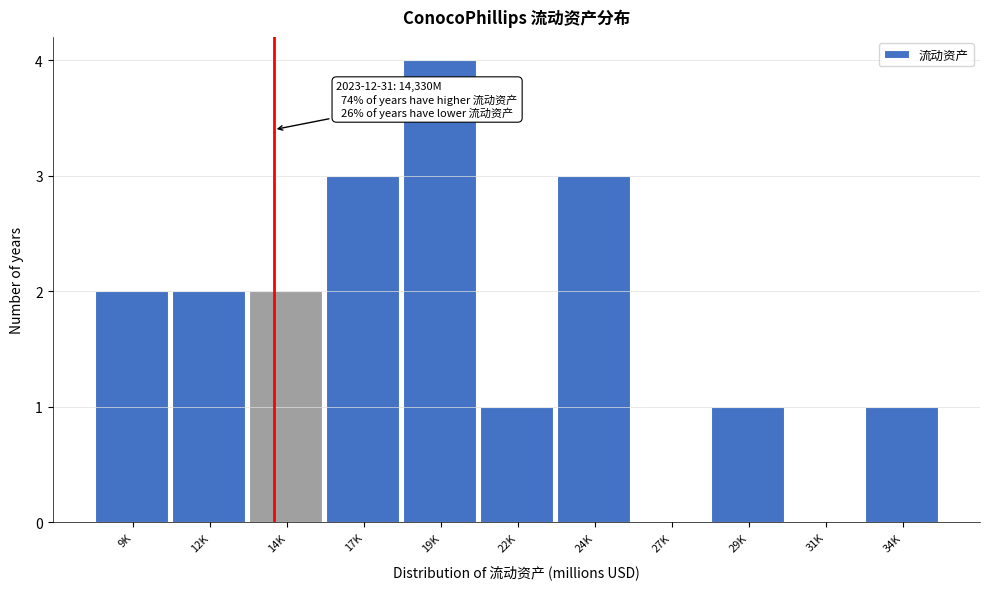

Reading right to left, extract all data points from this chart.

34K=1	31K=0	29K=1	27K=0	24K=3	22K=1	19K=4	17K=3	14K=2	12K=2	9K=2